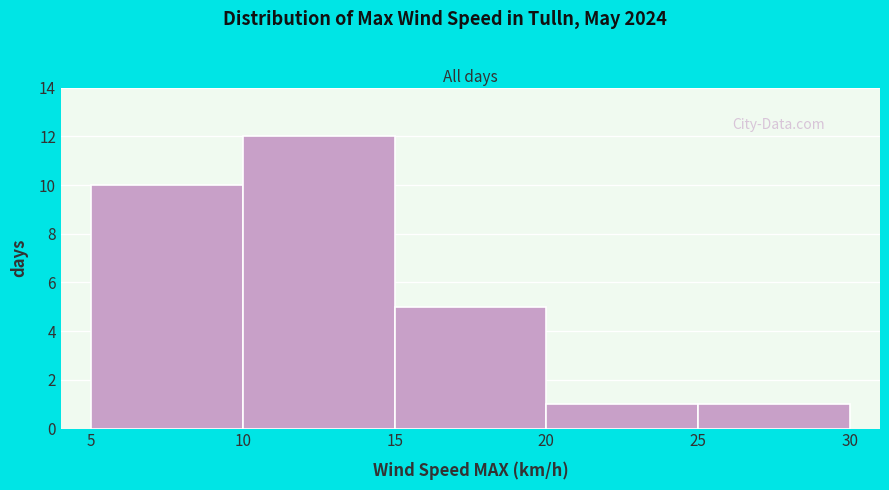

Reading left to right, transcribe this chart: for each bar, give the range it covers on the x-axis and its height. The values are not printed on the chart, so give them approximately, as read against the axis.

5 to 10: 10
10 to 15: 12
15 to 20: 5
20 to 25: 1
25 to 30: 1